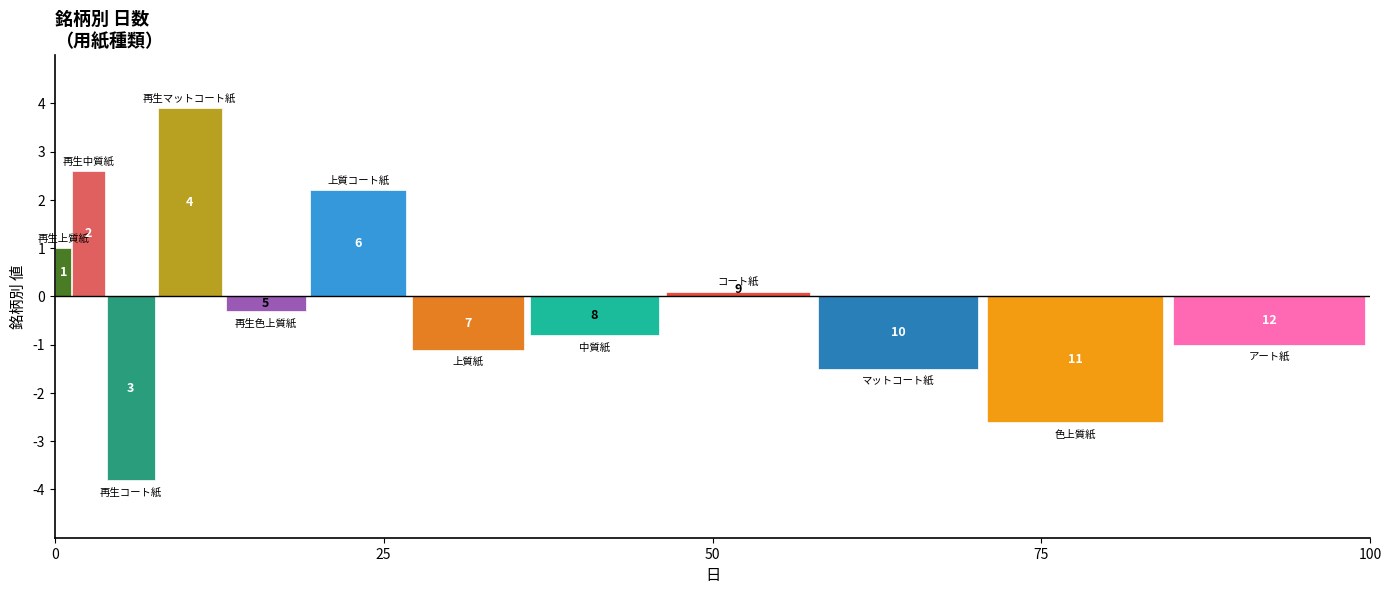

Does the chart contain stacked bars?

No